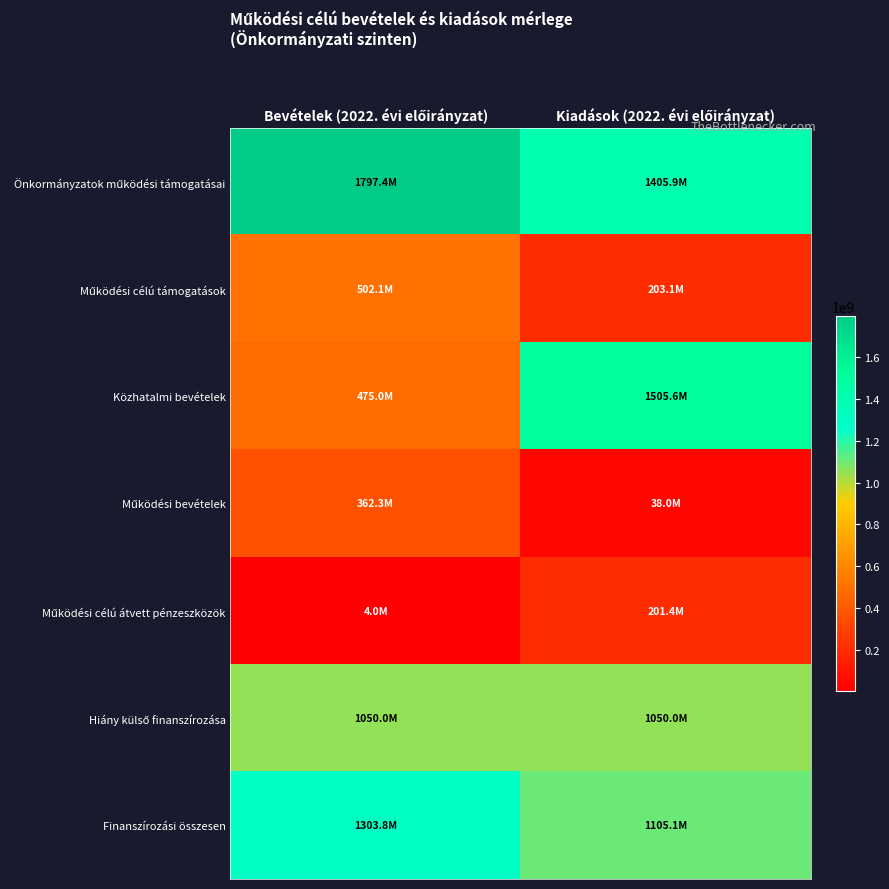

Rank the series by their maximum value, from lowest to highest.

Működési célú átvett pénzeszközök, Működési bevételek, Működési célú támogatások, Hiány külső finanszírozása, Finanszírozási összesen, Közhatalmi bevételek, Önkormányzatok működési támogatásai